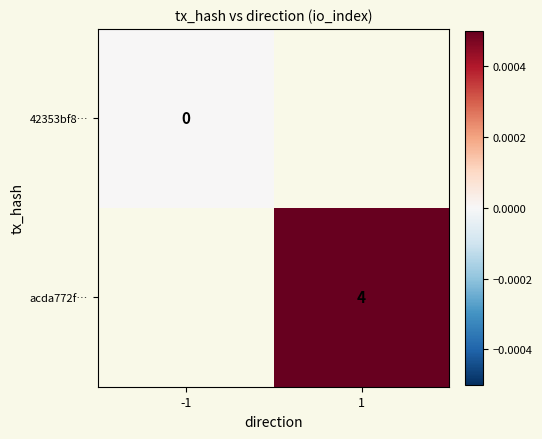

Is the value of acda772f… at 1 greater than the value of 42353bf8… at -1?

Yes